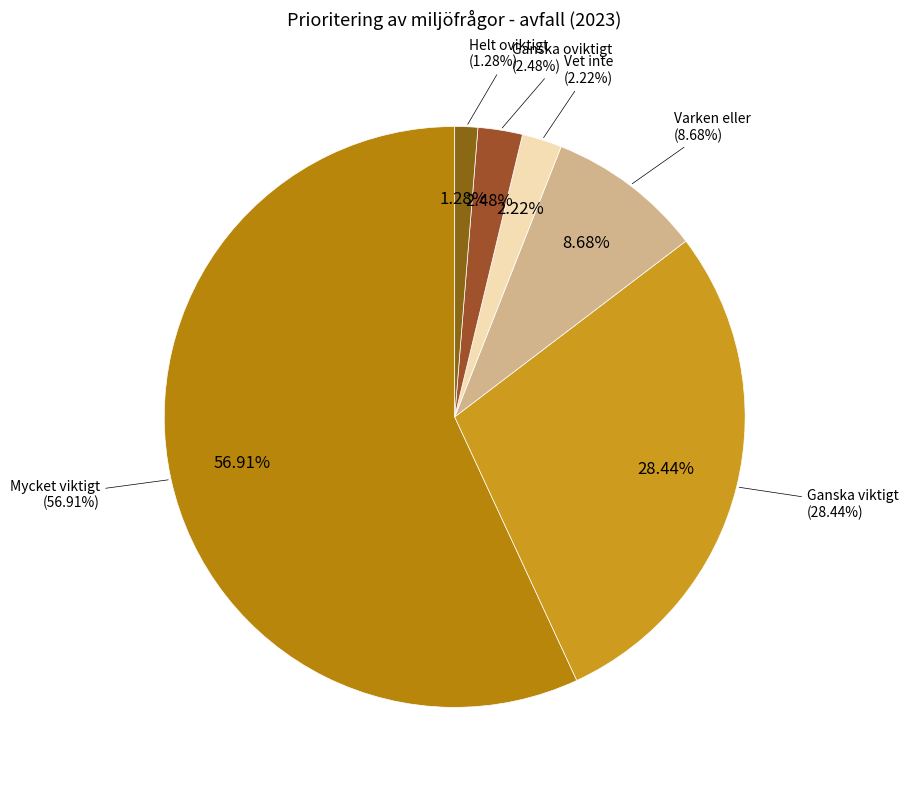

To the nearest percent, what is the average slice percentage?

17%